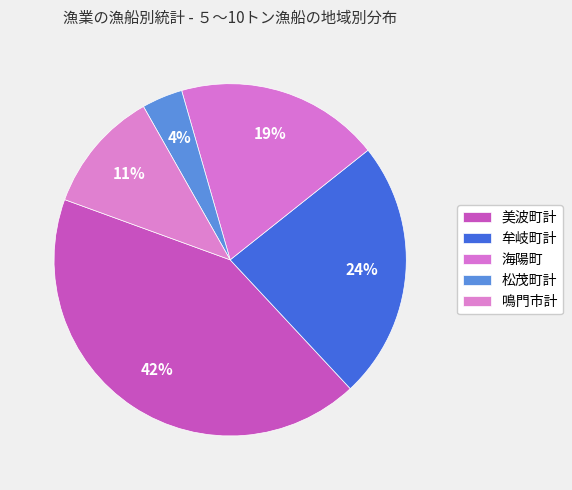

To the nearest percent, what percentage of the pie is 海陽町?

19%